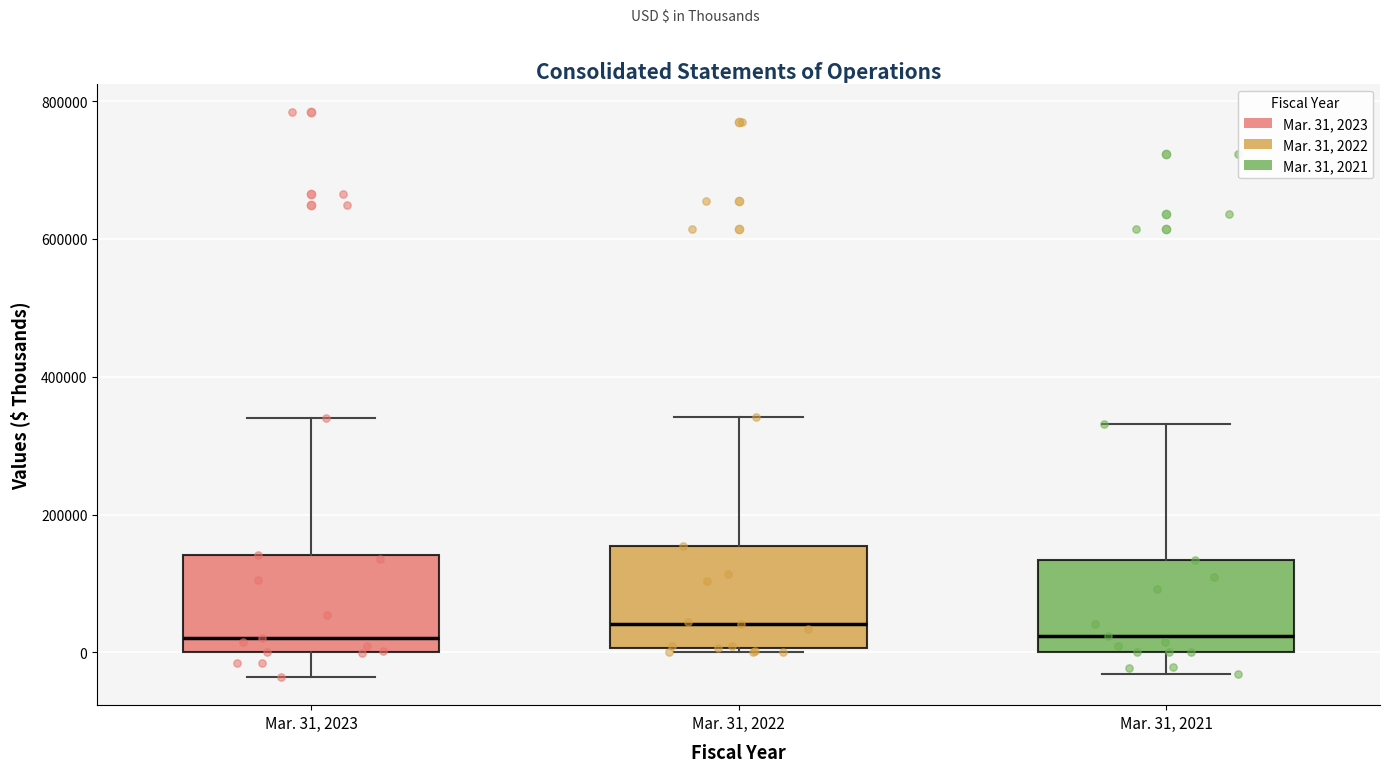

Reading left to right, read every box against the y-axis: the position of its median line, the range the box covers, and the ends of its whiskers. The values are not printed on the chart, so give them approximately, as read against the axis.

Mar. 31, 2023: median 20000, box 0 to 140000, whiskers -40000 to 340000
Mar. 31, 2022: median 40000, box 0 to 160000, whiskers 0 (just below the box's lower edge) to 340000
Mar. 31, 2021: median 20000, box 0 to 140000, whiskers -40000 to 340000